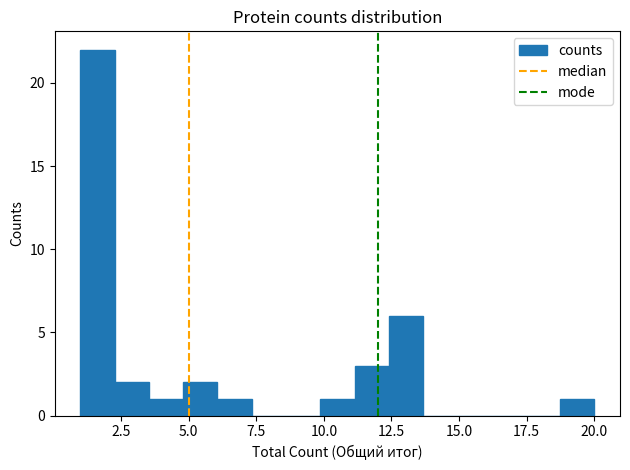

Read against the x-axis, roughly where is the centre of the tallest bar?

1.5